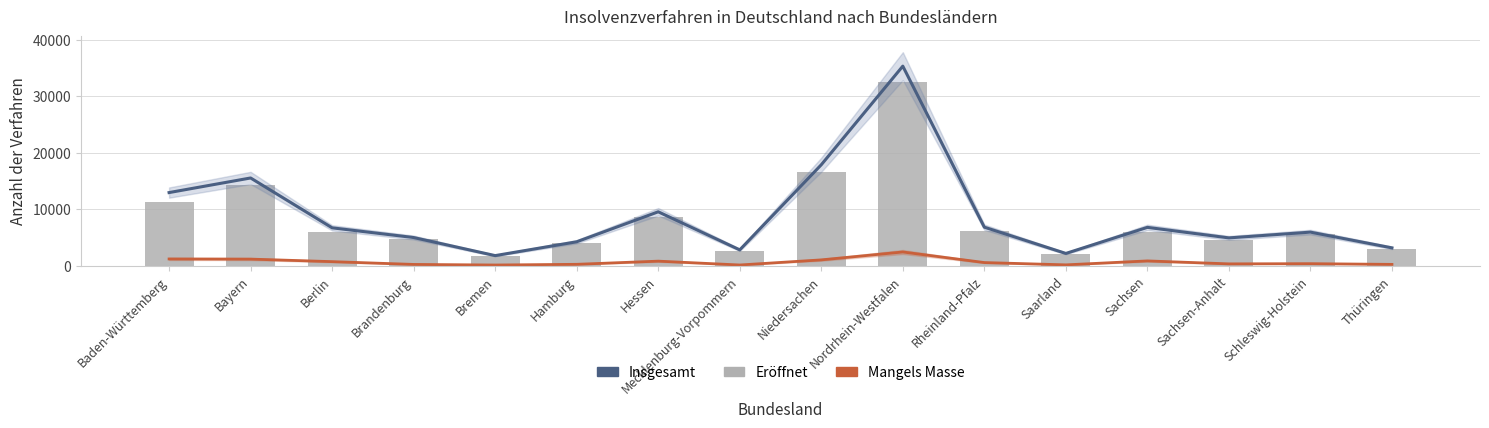

Which series has the widest spread of values?

Insgesamt beantragt